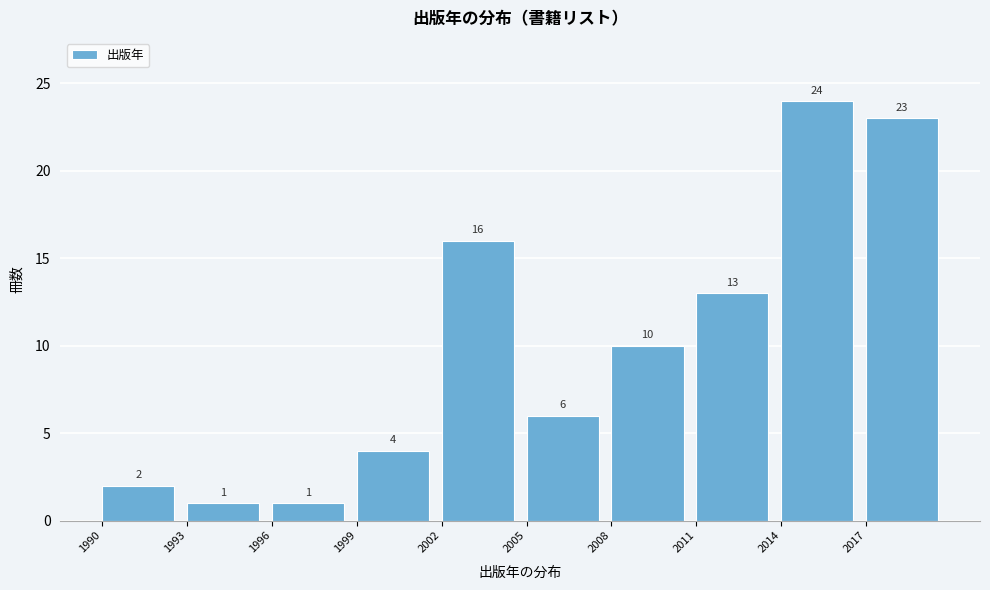

Over which range of the x-axis is the bar tallest?

2014 to 2017